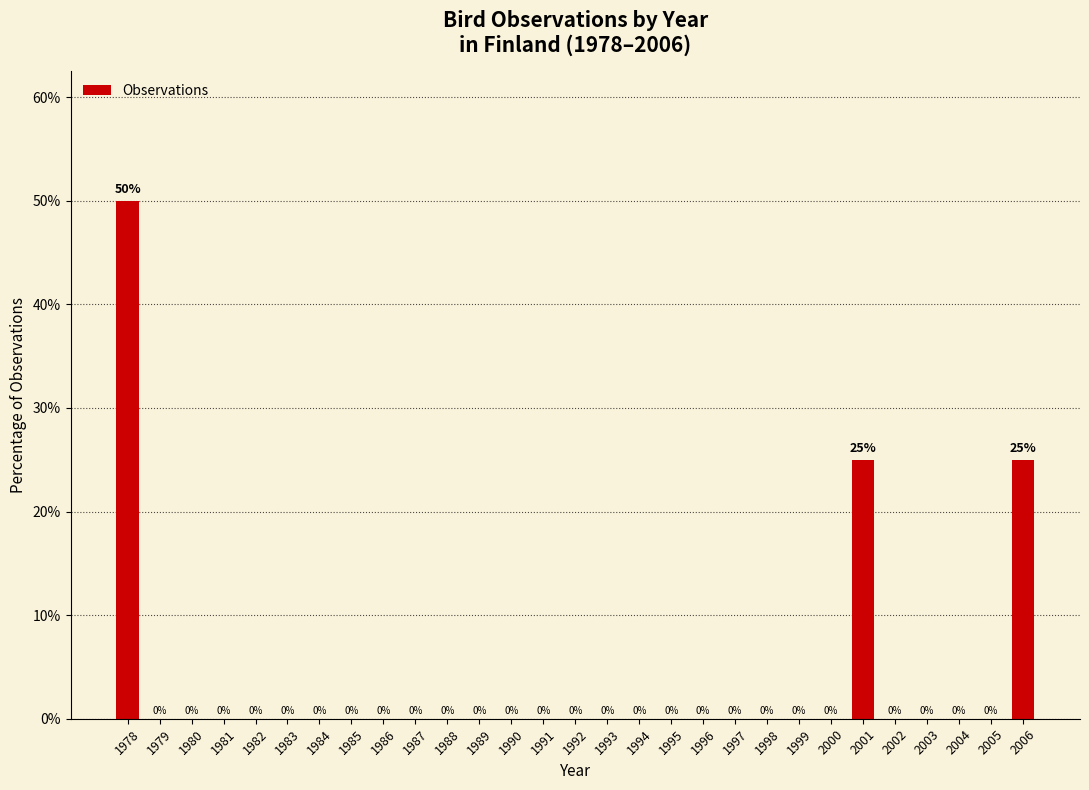

Reading right to left, list all the values displayed in this chart.

2006=25	2005=0	2004=0	2003=0	2002=0	2001=25	2000=0	1999=0	1998=0	1997=0	1996=0	1995=0	1994=0	1993=0	1992=0	1991=0	1990=0	1989=0	1988=0	1987=0	1986=0	1985=0	1984=0	1983=0	1982=0	1981=0	1980=0	1979=0	1978=50